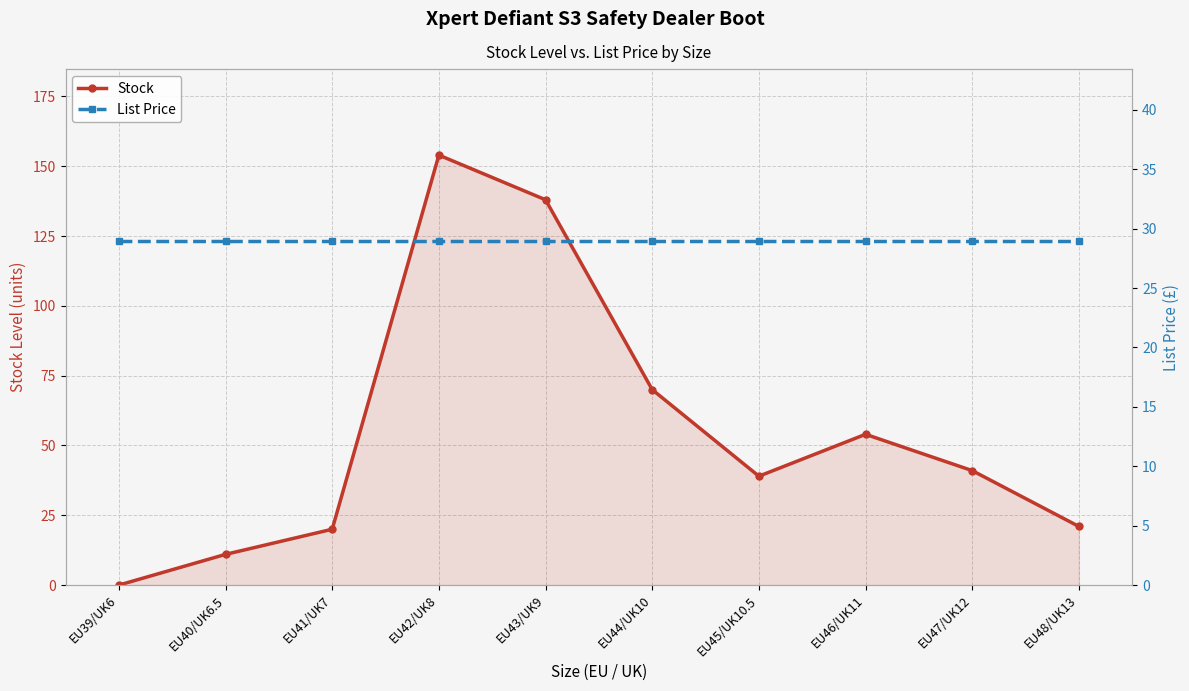

List the labels in order of List Price value, smallest first.

EU39/UK6, EU40/UK6.5, EU41/UK7, EU42/UK8, EU43/UK9, EU44/UK10, EU45/UK10.5, EU46/UK11, EU47/UK12, EU48/UK13